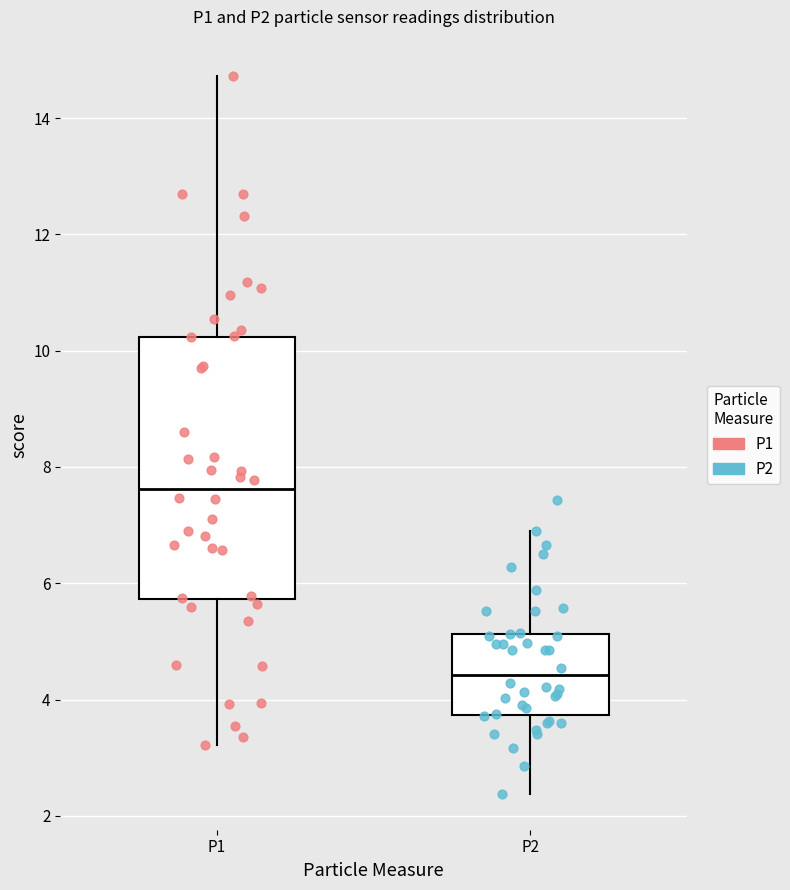

Where is the upper edge of the box for P1 on the y-axis? The values are not printed on the chart, so give them approximately, as read against the axis.

10.2